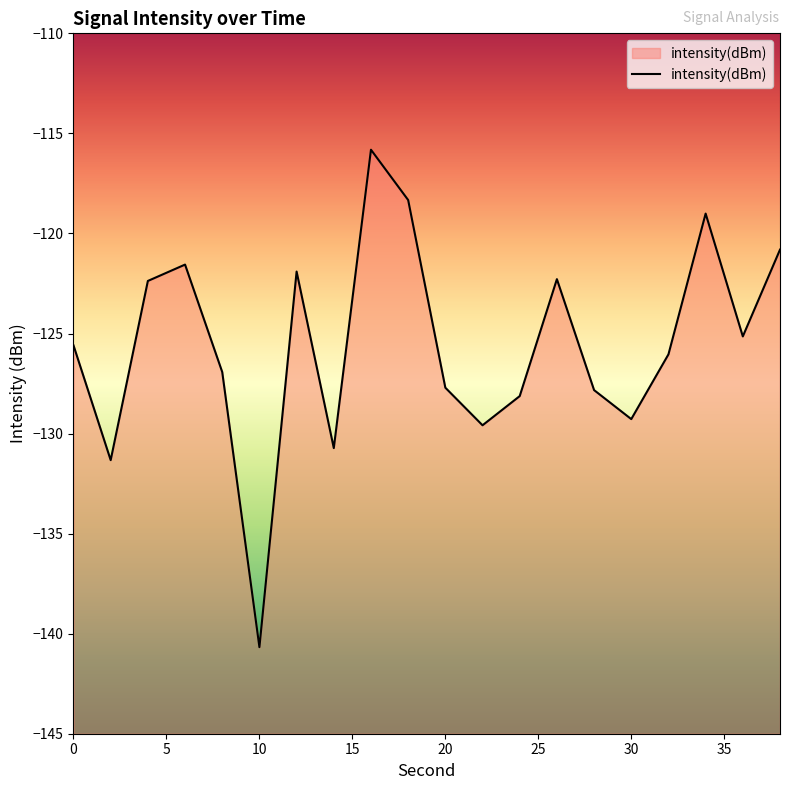

How many points are lower than both their immediate neighbors (excluding endpoints)?

6